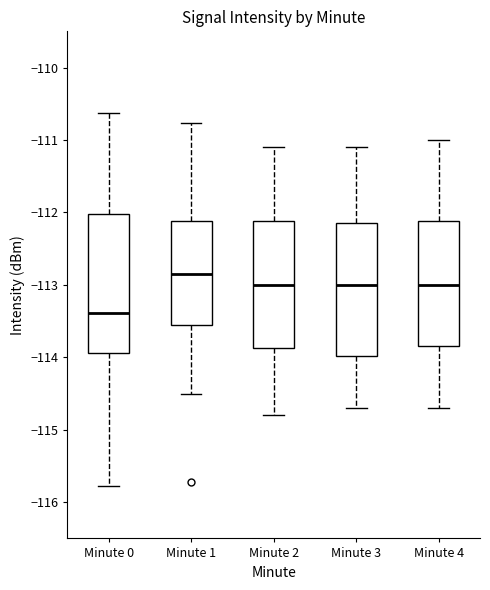

Reading left to right, transcribe this box plot: for each box, give where its median line is, the range the box spans, and where its two whiskers end, as read against the y-axis. The values are not printed on the chart, so give them approximately, as read against the axis.

Minute 0: median -113.4, box -113.9 to -112.0, whiskers -115.8 to -110.6
Minute 1: median -112.8, box -113.5 to -112.1, whiskers -114.5 to -110.8
Minute 2: median -113.0, box -113.9 to -112.1, whiskers -114.8 to -111.1
Minute 3: median -113.0, box -114.0 to -112.1, whiskers -114.7 to -111.1
Minute 4: median -113.0, box -113.8 to -112.1, whiskers -114.7 to -111.0